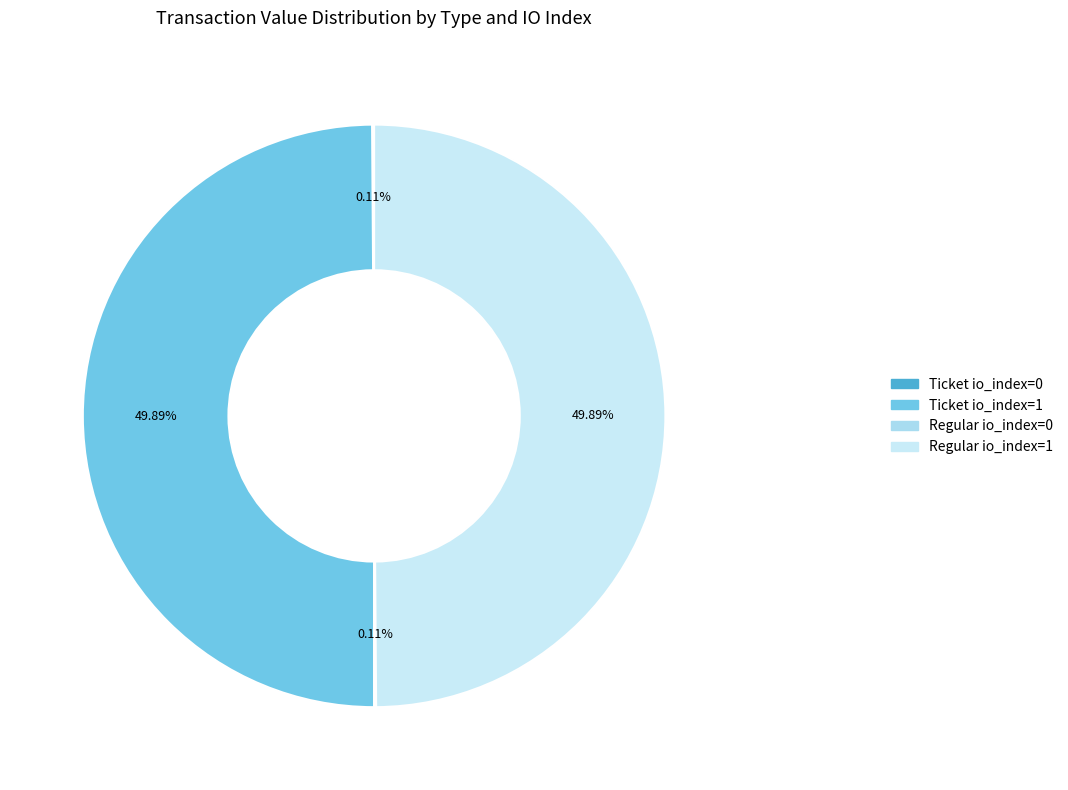

Is there a majority slice in this chart?

No